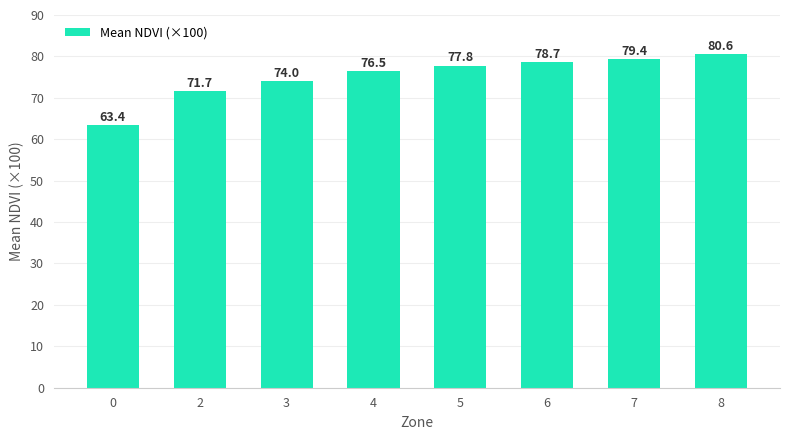

The chart shows a value of 118.6 at 8. True or false?

False